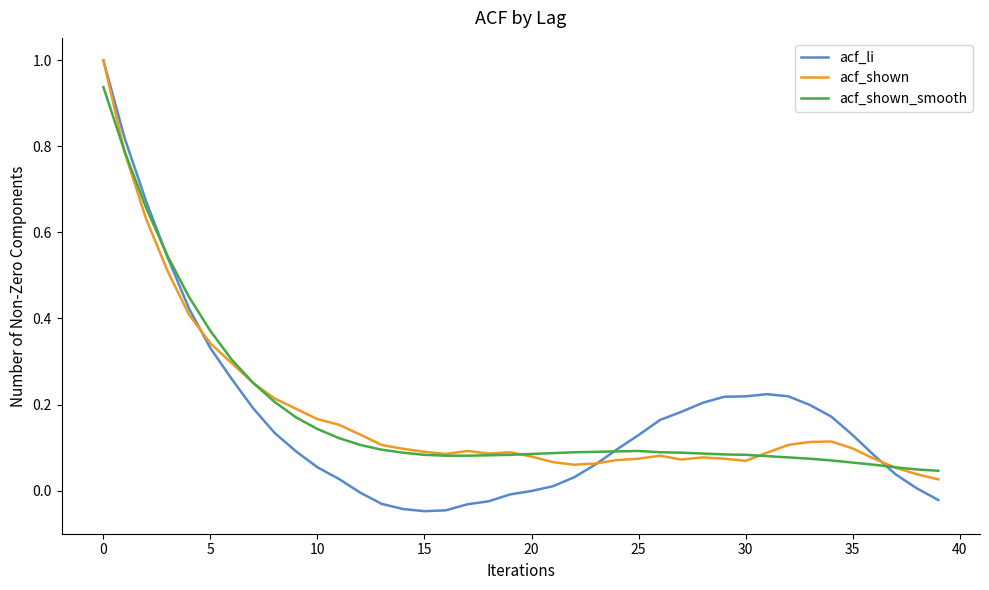

Which series has the largest range (max minus min)?

acf_li